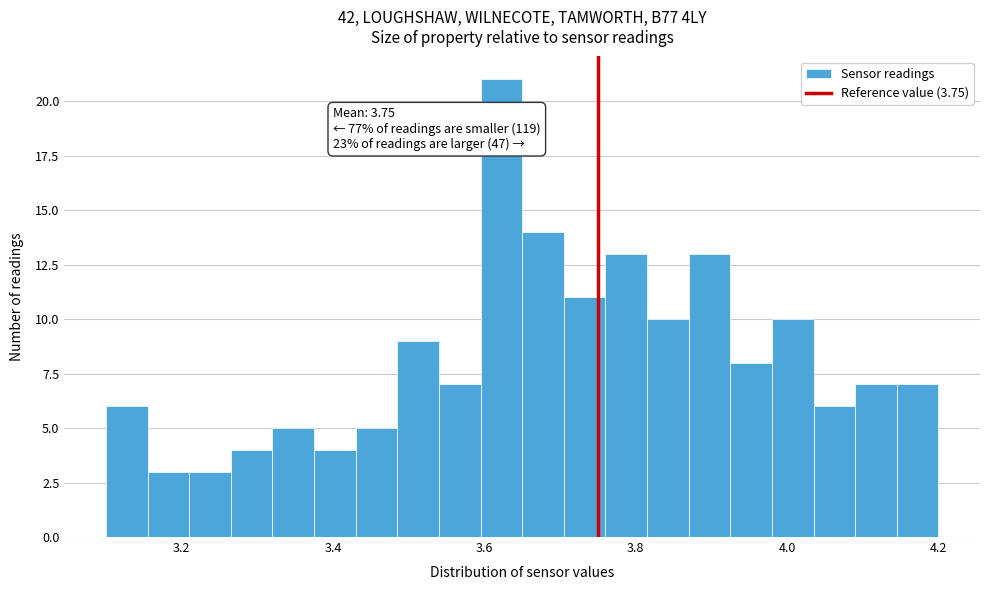

Read against the x-axis, roughly where is the centre of the tallest bar?

3.62